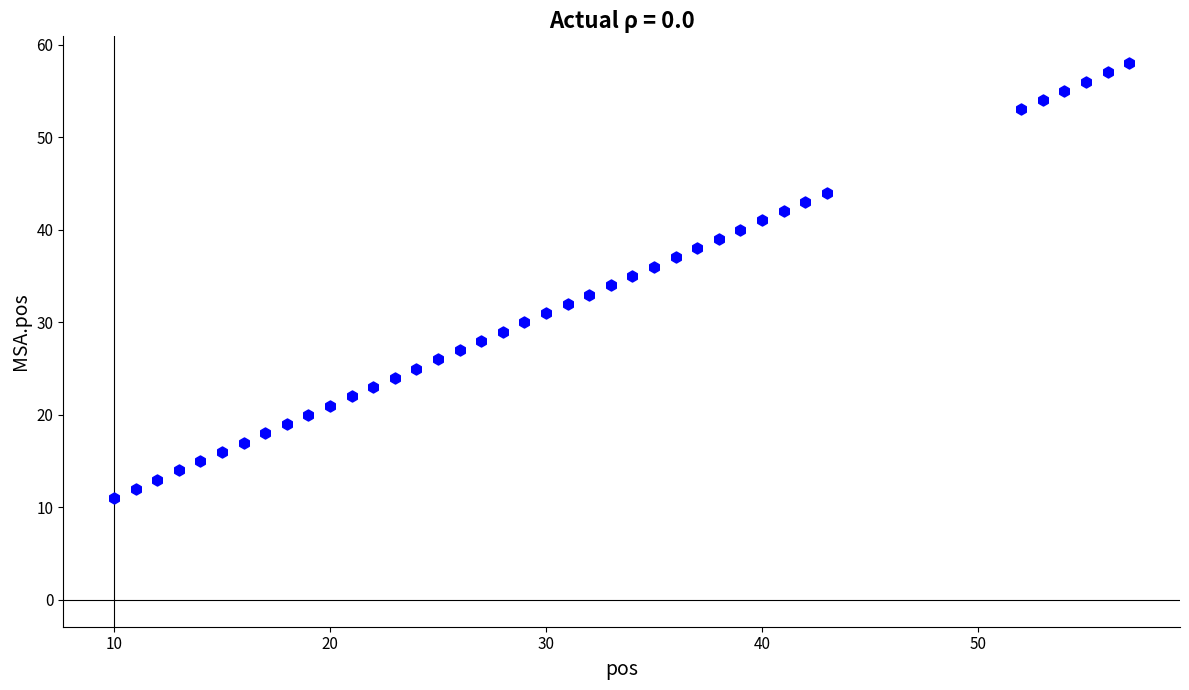

What is the range of X values (max minus min)?

47